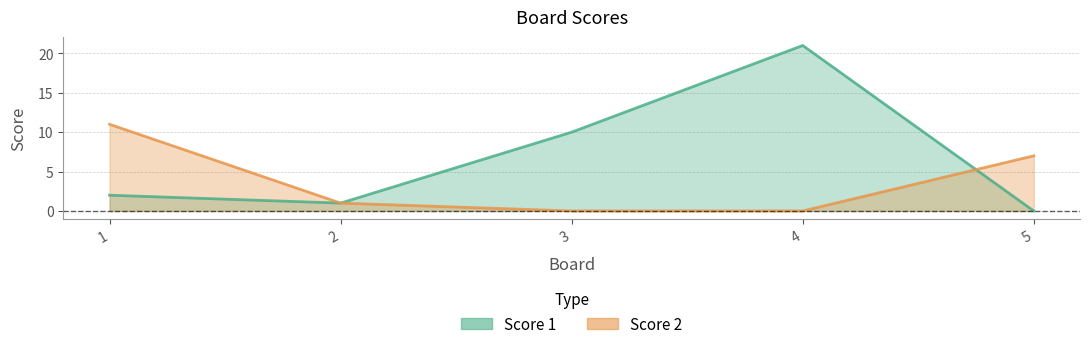

Count the number of categories in the chart.

5